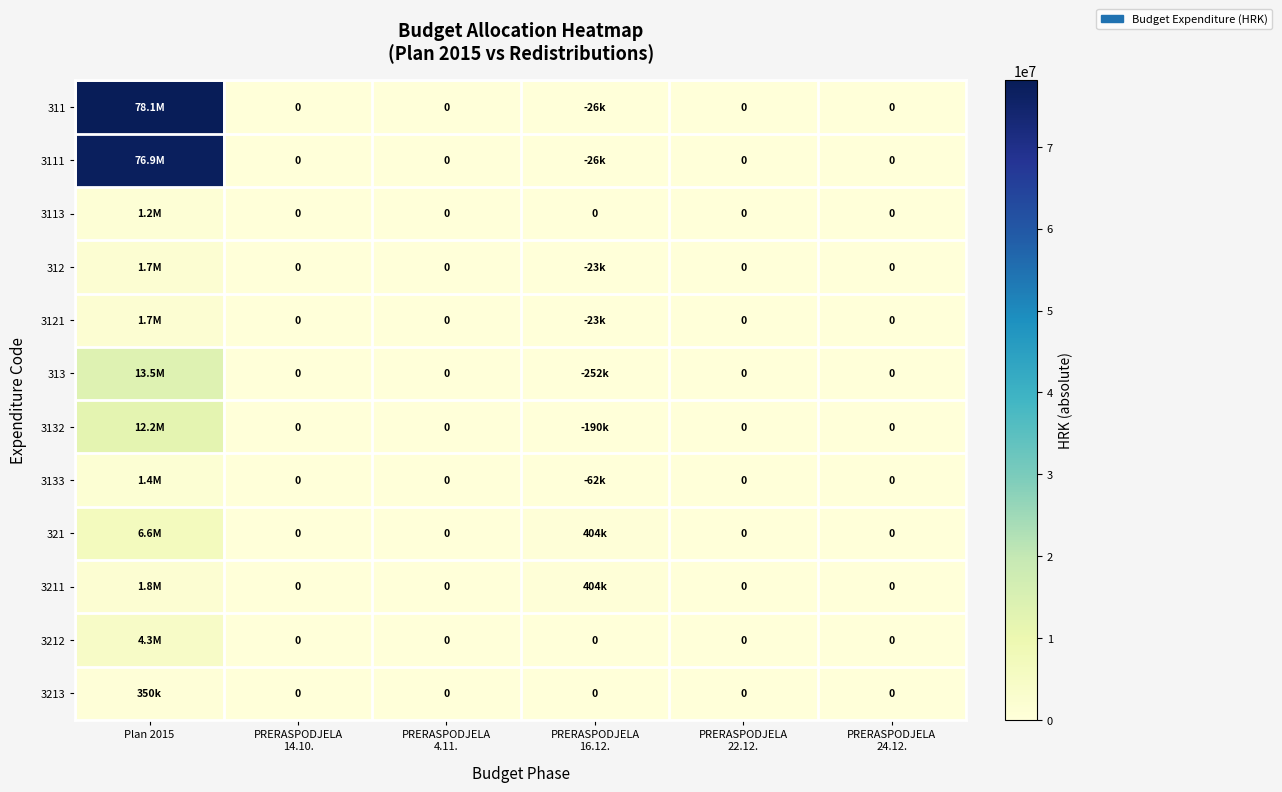

The value of 312 at PRERASPODJELA 14.10. is 0. True or false?

True